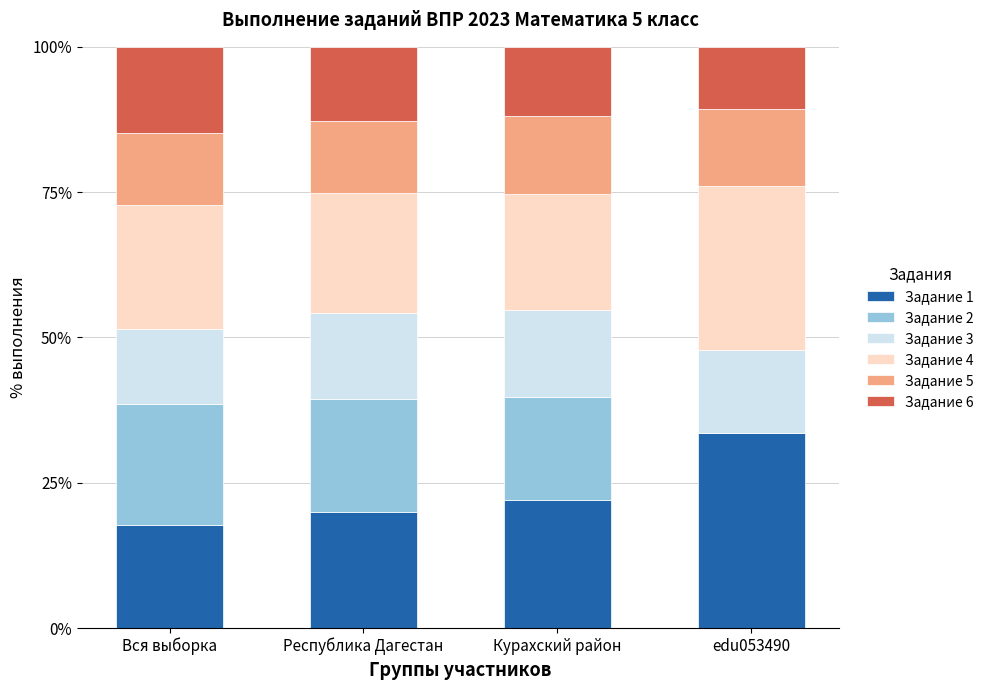

At which label is Задание 1 closest to 25?

Курахский район